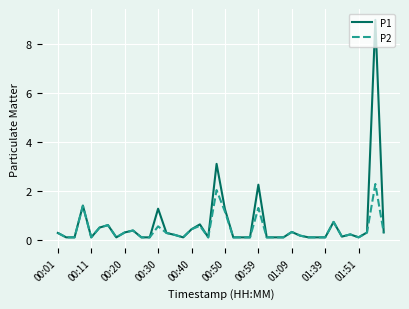

What is the difference between the second highest and minimum values in the P1 series?

3.0